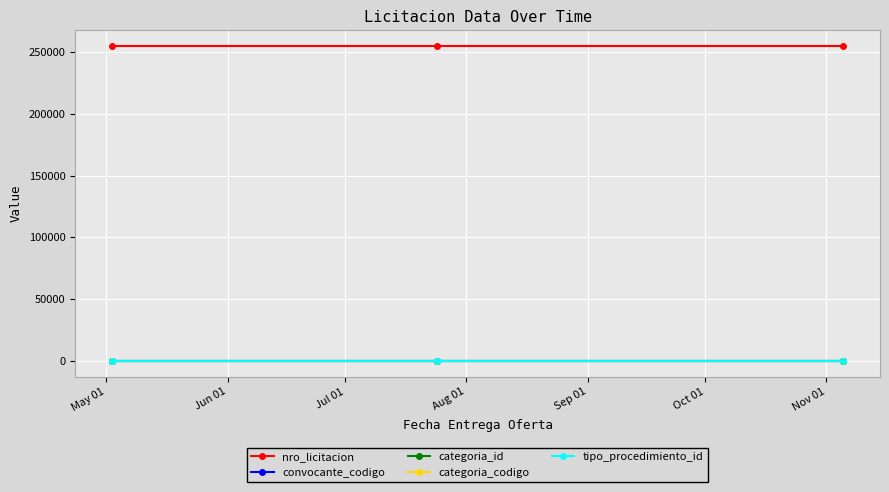

What is the greatest value displayed?

254952